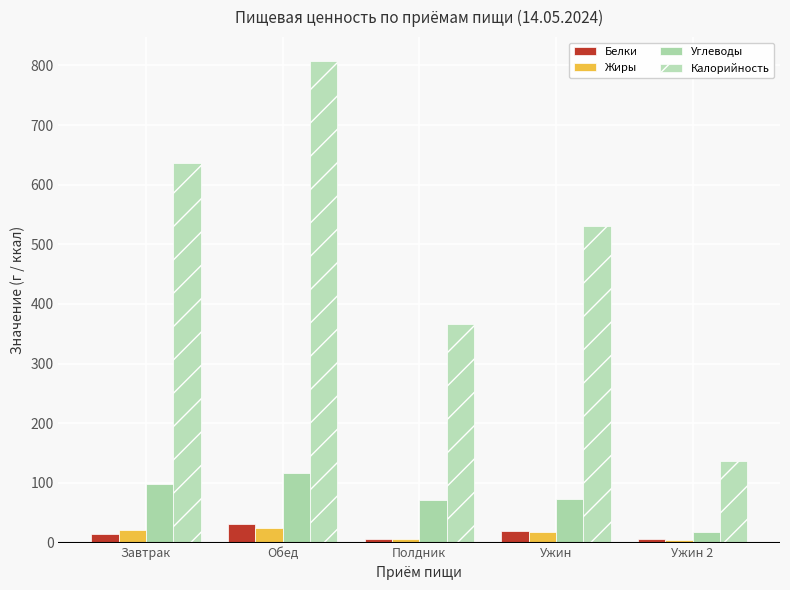

Count the number of data series in this chart.

4